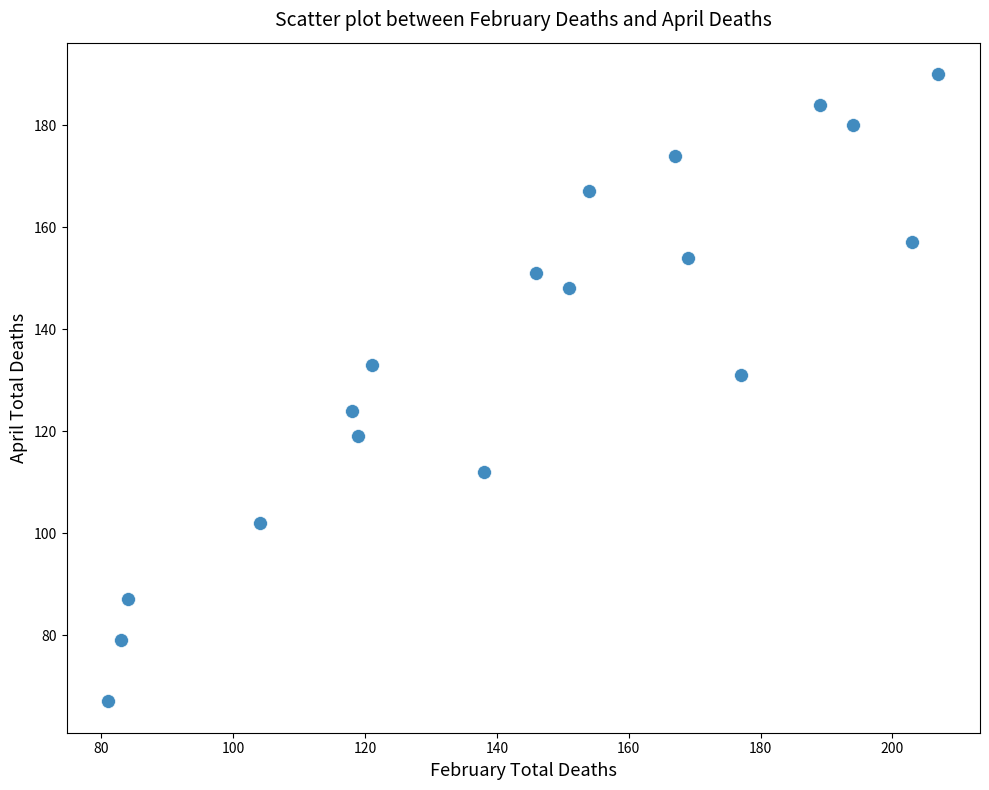

What is the range of X values (max minus min)?

126